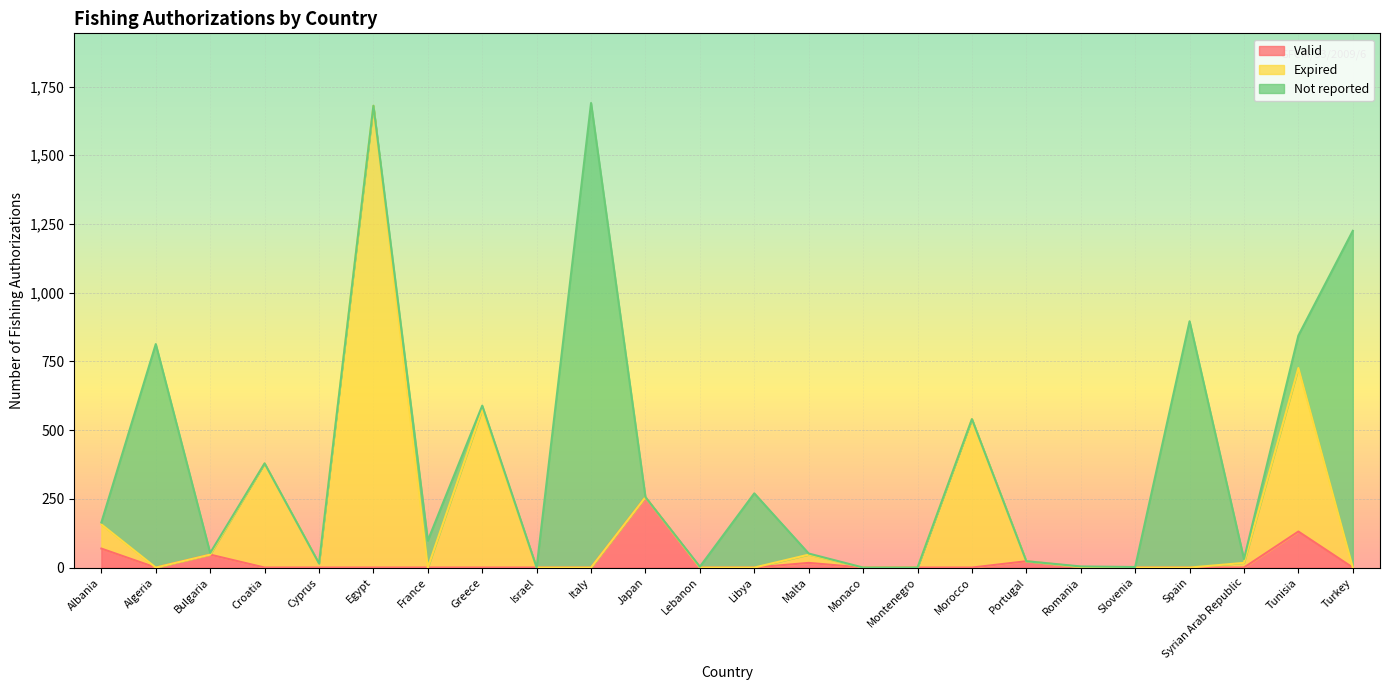

What are all the series names shown in the legend?

Valid, Expired, Not reported